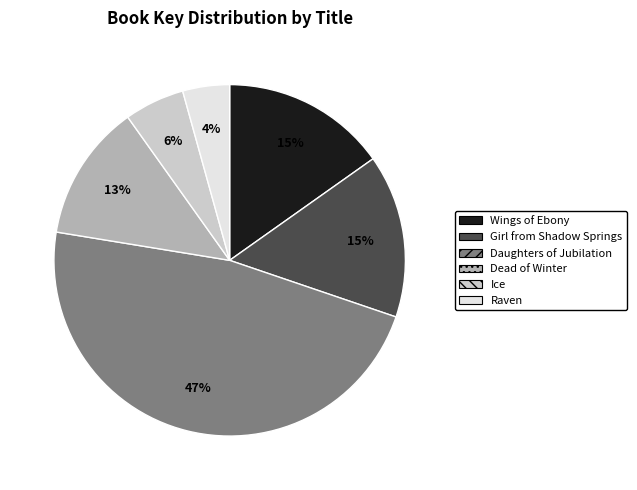

Is there a majority slice in this chart?

No